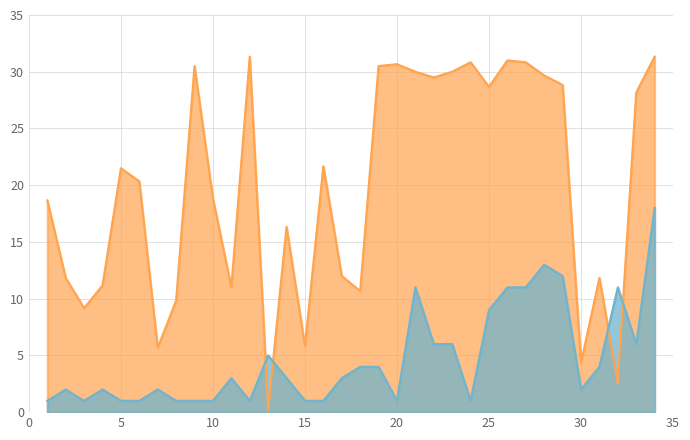

What value does the Peak Position series have at 10?

1.0